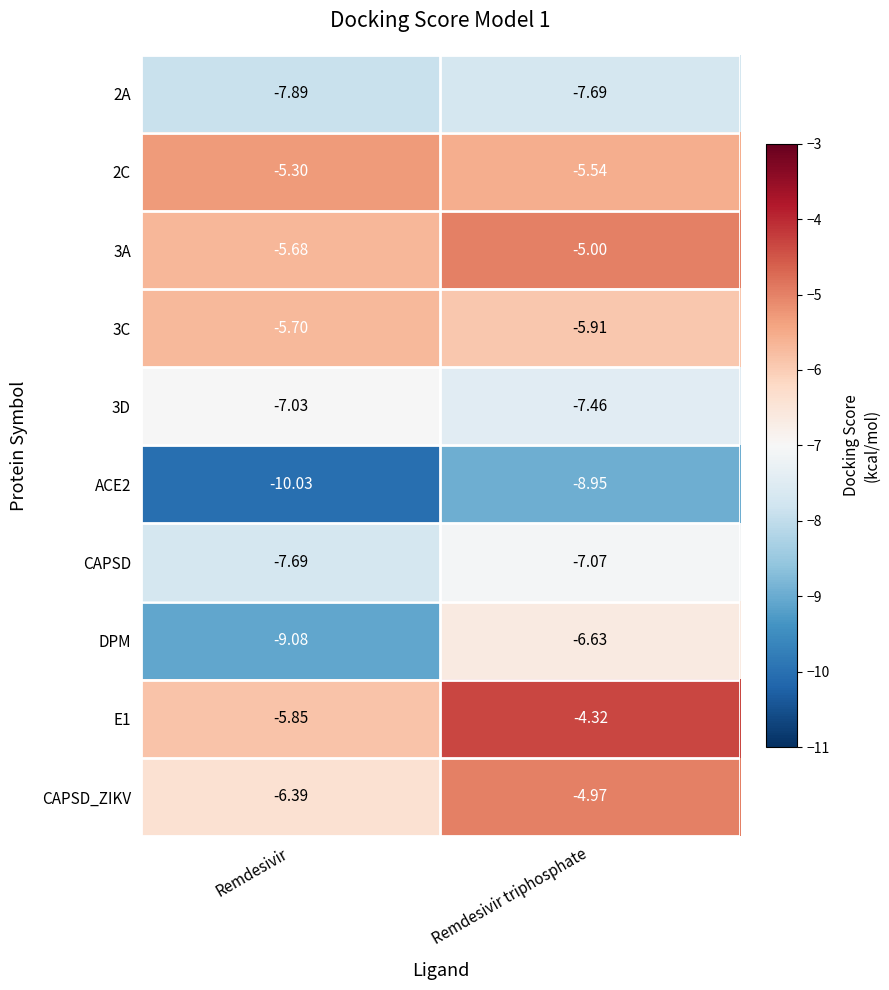

Which label corresponds to the largest value in the chart?

Remdesivir triphosphate